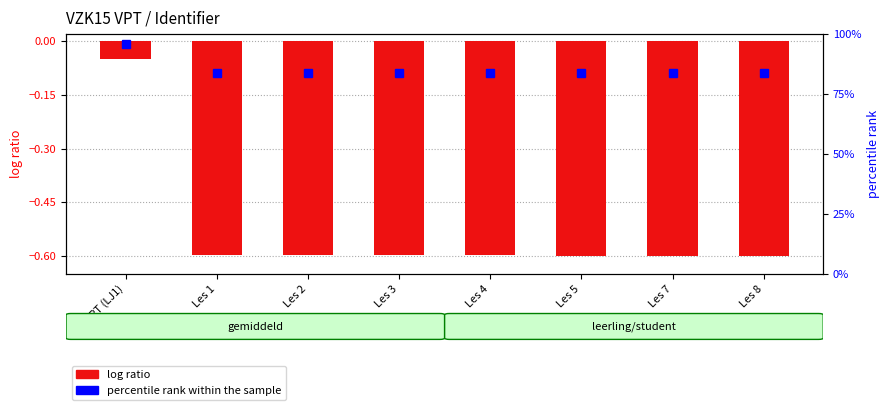

Reading left to right, transcribe all the data shown in this chart.

VPT (LJ1)=-0.1	Les 1=-0.6	Les 2=-0.6	Les 3=-0.6	Les 4=-0.6	Les 5=-0.6	Les 7=-0.6	Les 8=-0.6